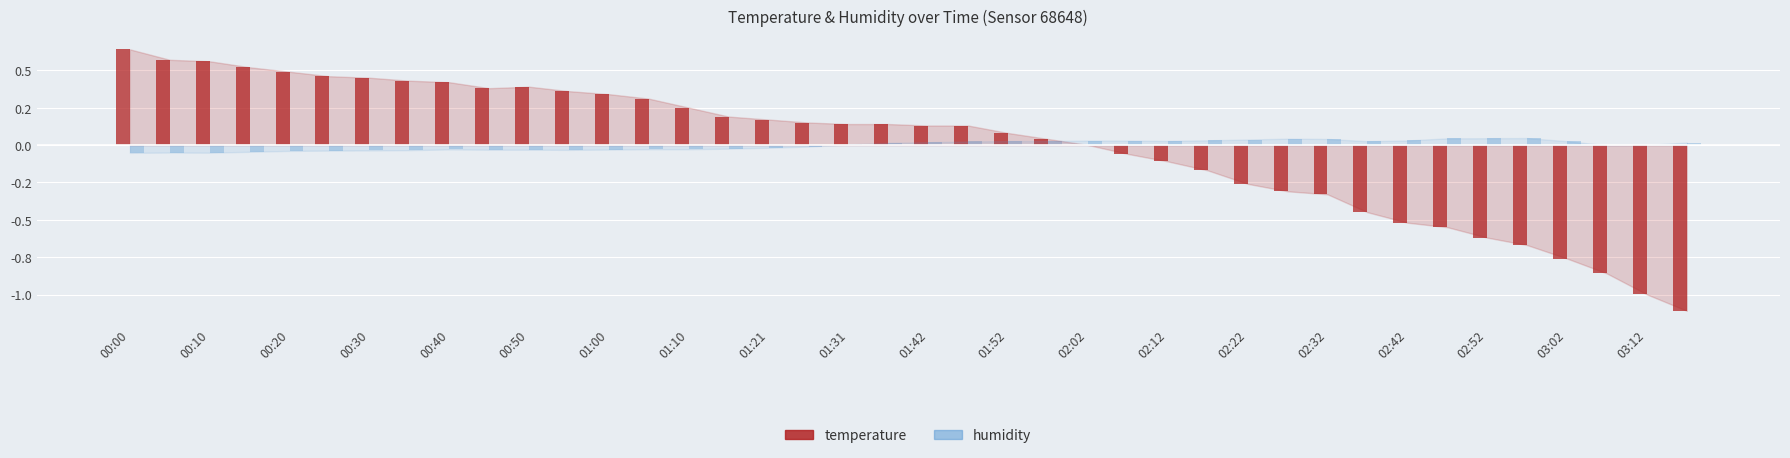

Are the bars grouped side by side (vs. stacked)?

Yes